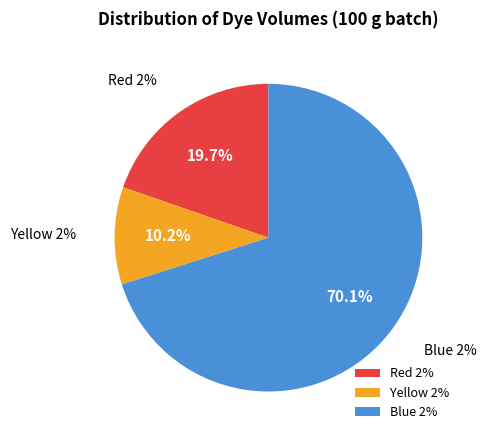

How many slices are in this pie chart?

3